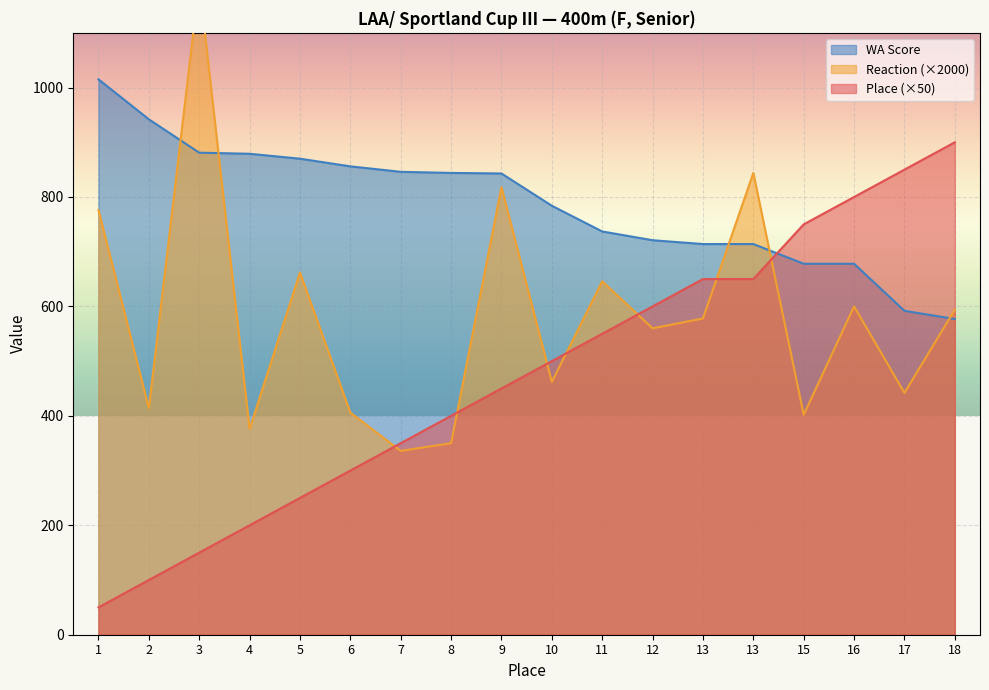

Is it true that WA equals 956 at 15?

False